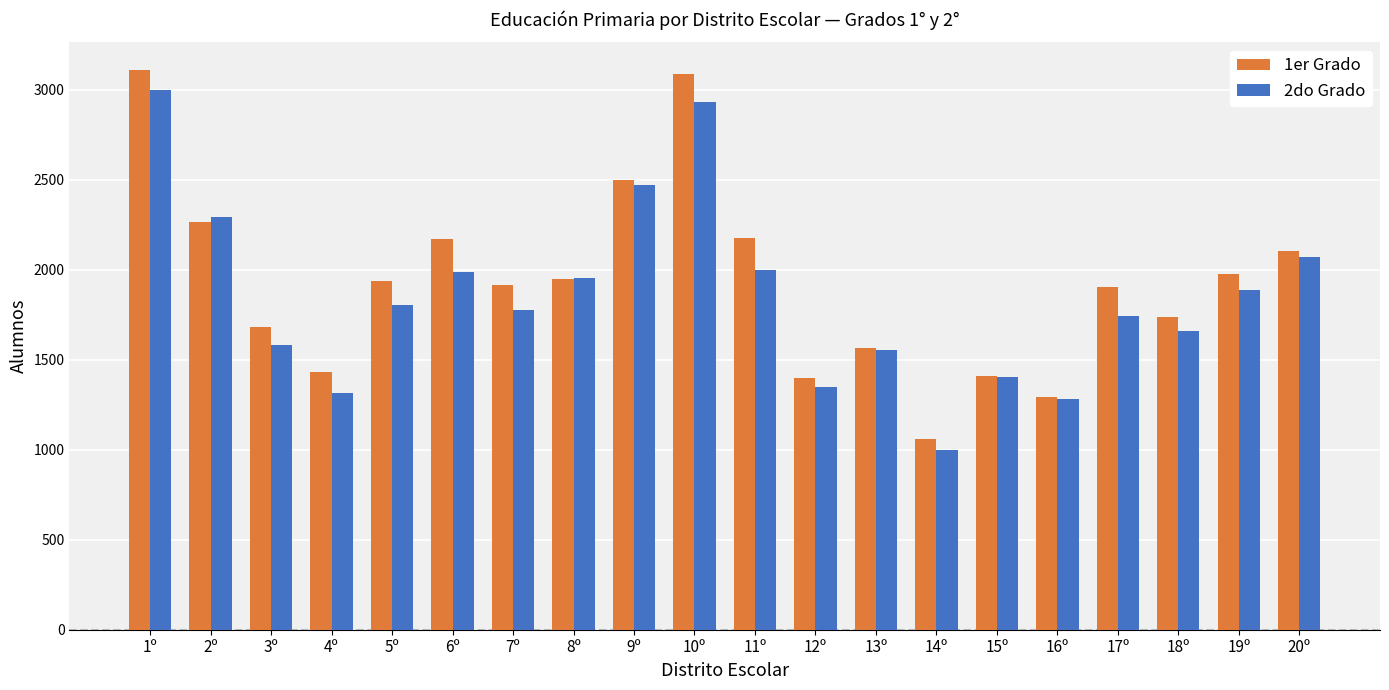

What is the total value across all series at 2º?

4555